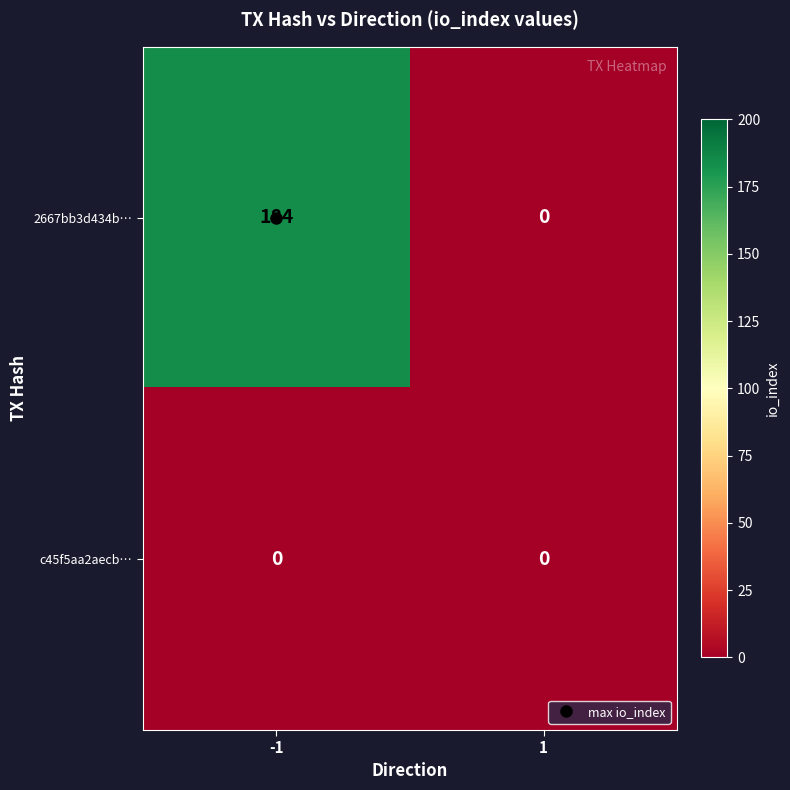

Which series has the largest total across all categories?

2667bb3d434b…